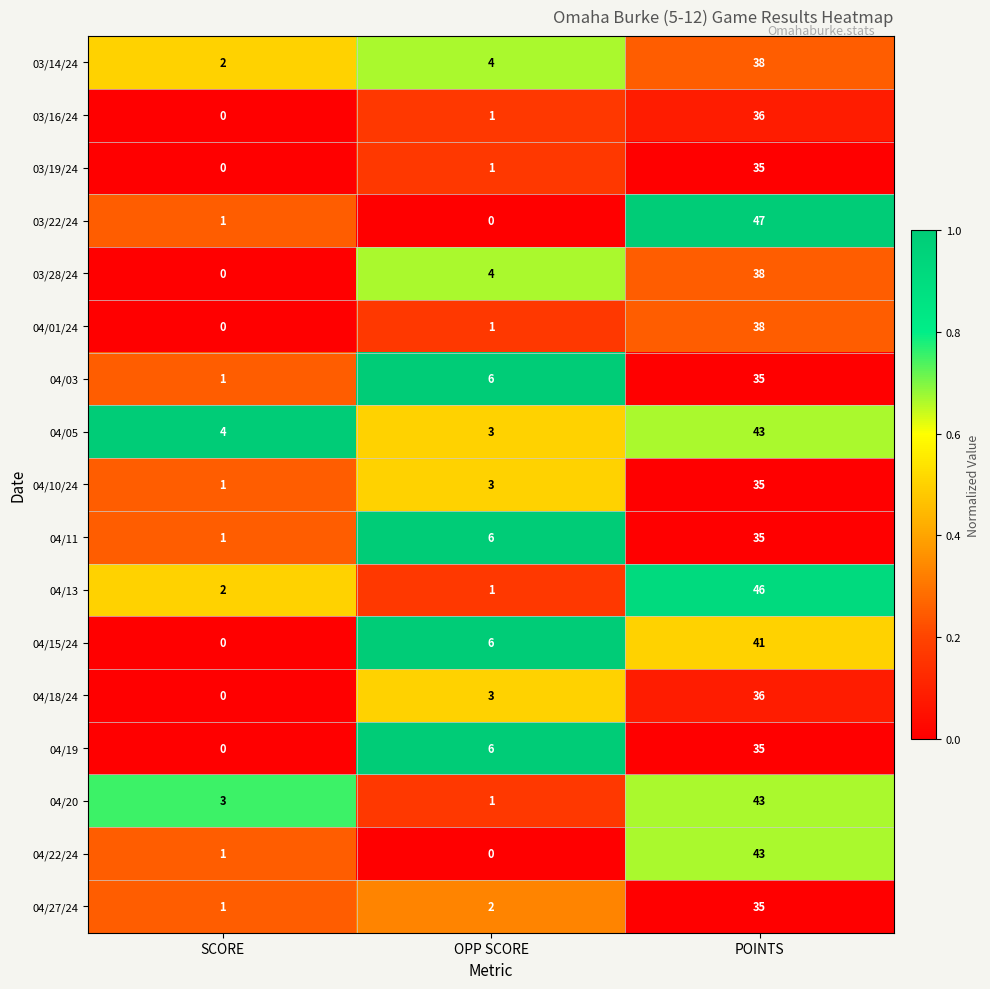

How many series are shown in this chart?

17